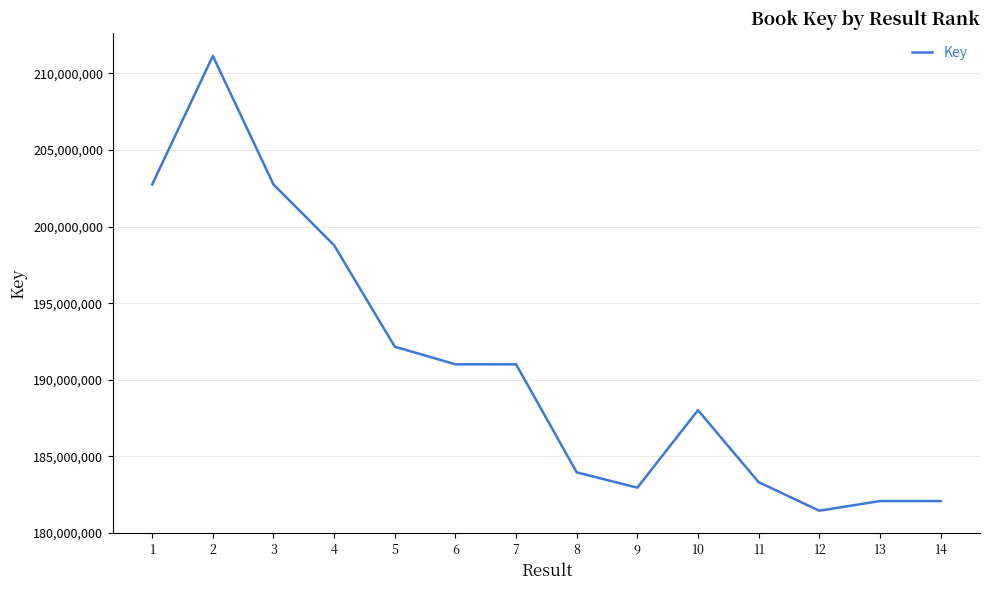

The value at 3 is 105053317. True or false?

False